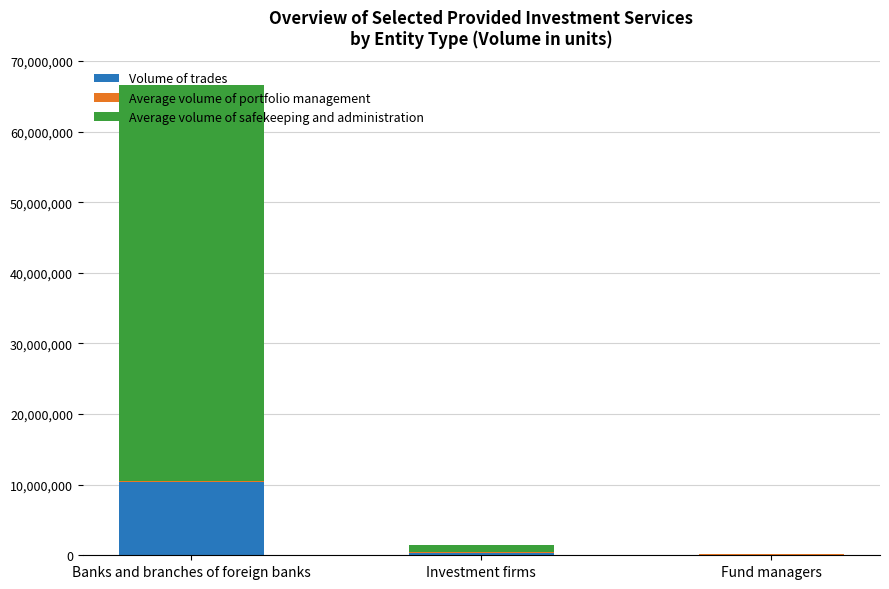

Is it true that Volume of trades equals 10378650 at Banks and branches of foreign banks?

True